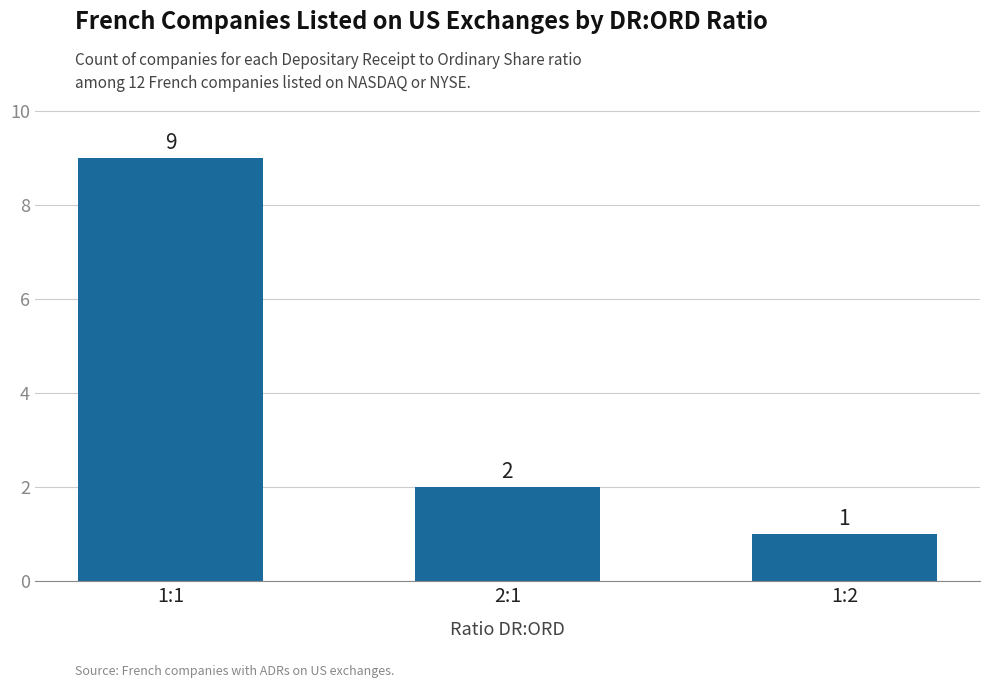

The value at 1:2 is 1. True or false?

True